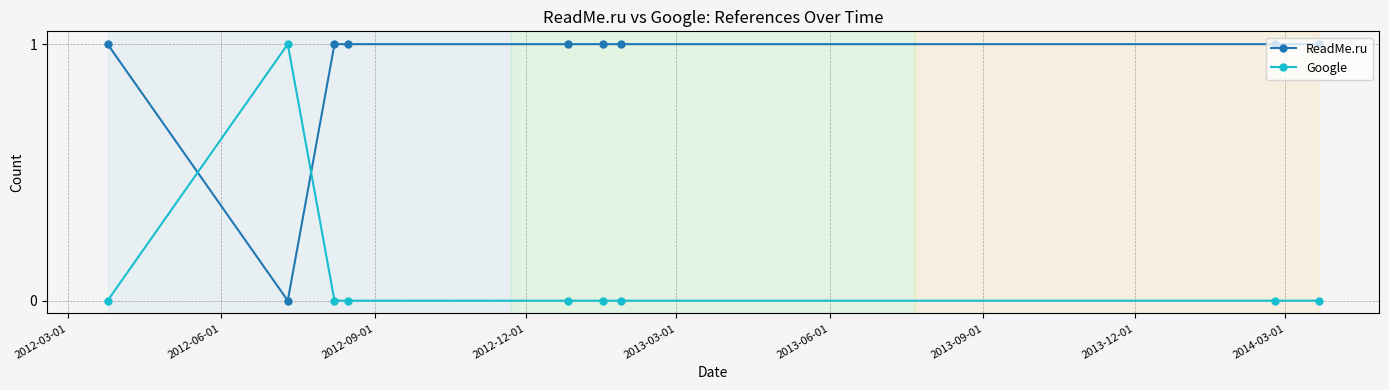

How many times do ReadMe.ru and Google cross each other?

2